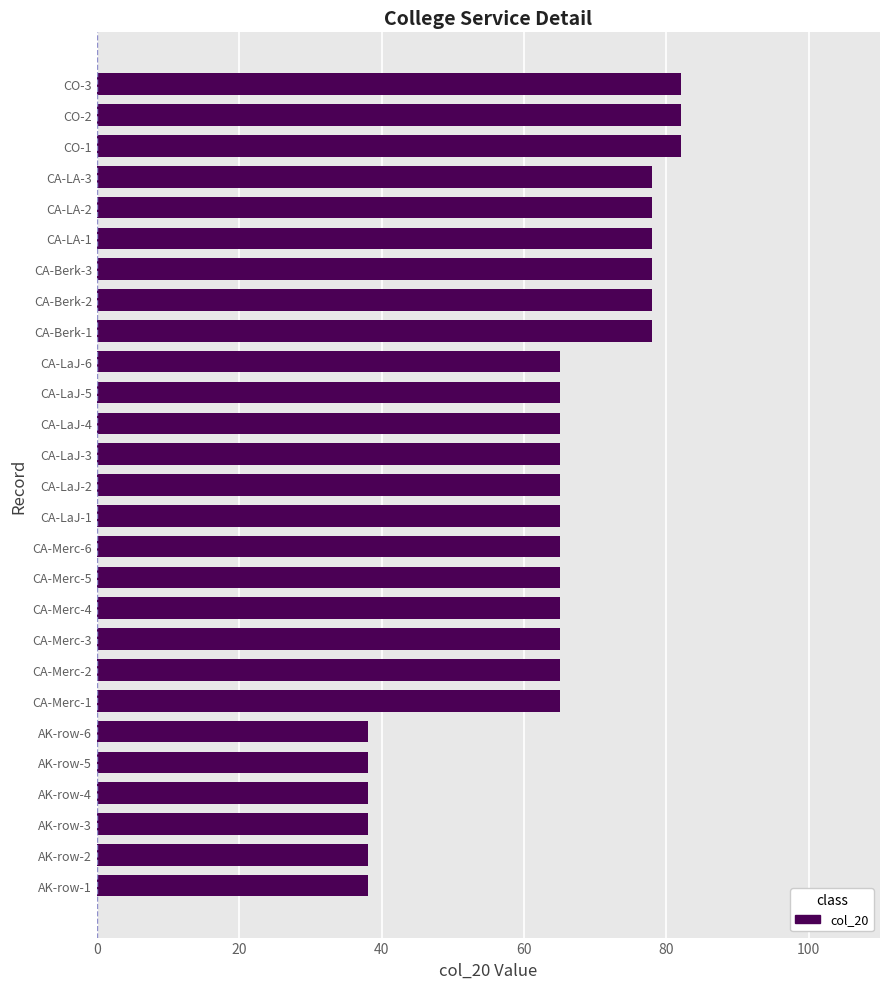

Reading bottom to top, list all the values displayed in this chart.

AK-row-1=38	AK-row-2=38	AK-row-3=38	AK-row-4=38	AK-row-5=38	AK-row-6=38	CA-Merc-1=65	CA-Merc-2=65	CA-Merc-3=65	CA-Merc-4=65	CA-Merc-5=65	CA-Merc-6=65	CA-LaJ-1=65	CA-LaJ-2=65	CA-LaJ-3=65	CA-LaJ-4=65	CA-LaJ-5=65	CA-LaJ-6=65	CA-Berk-1=78	CA-Berk-2=78	CA-Berk-3=78	CA-LA-1=78	CA-LA-2=78	CA-LA-3=78	CO-1=82	CO-2=82	CO-3=82